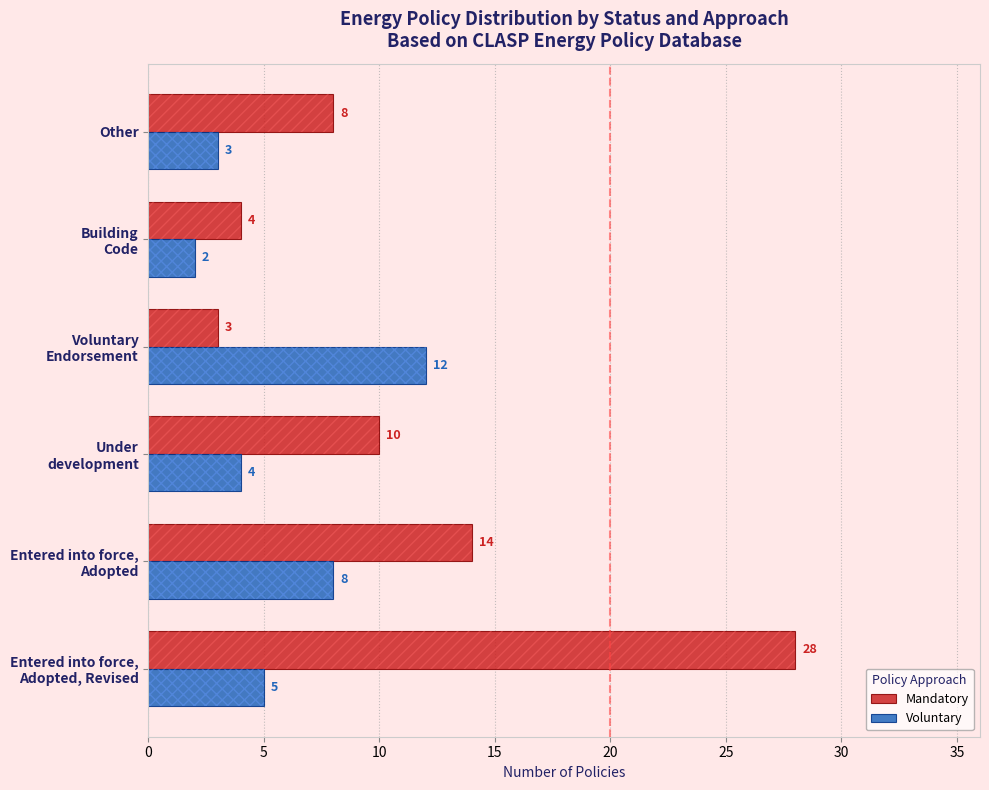

What are all the series names shown in the legend?

Mandatory, Voluntary